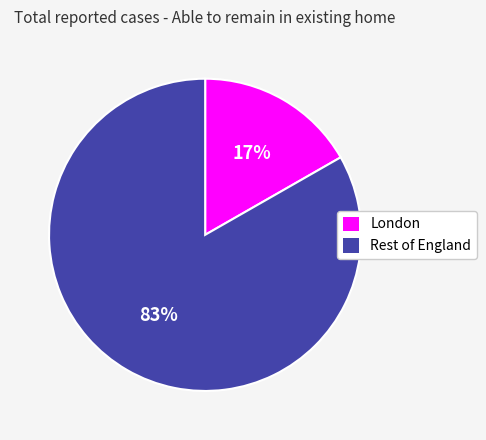

Rank the categories by value from lowest to highest.

London, Rest of England